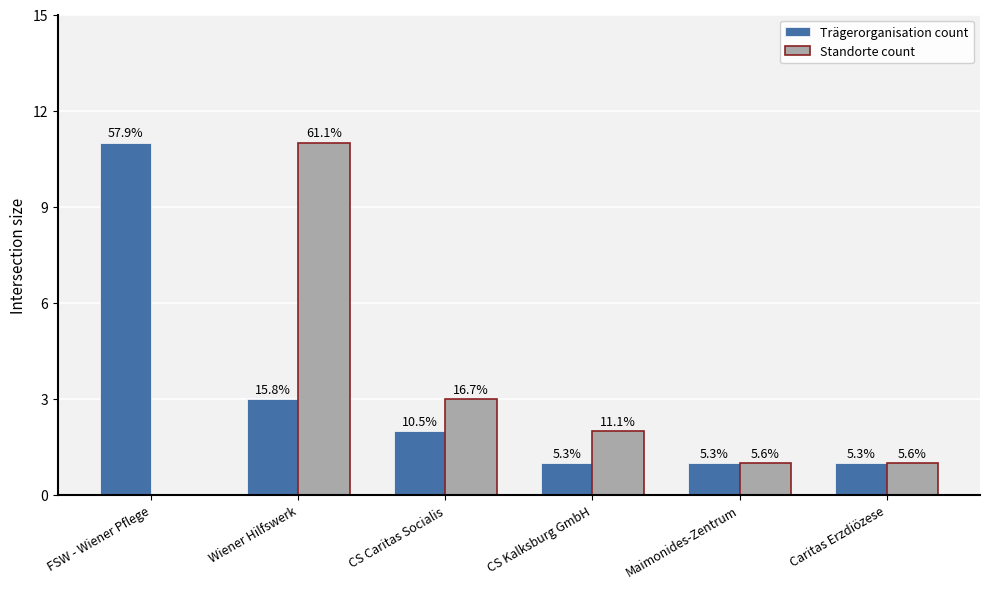

Does the chart contain stacked bars?

No